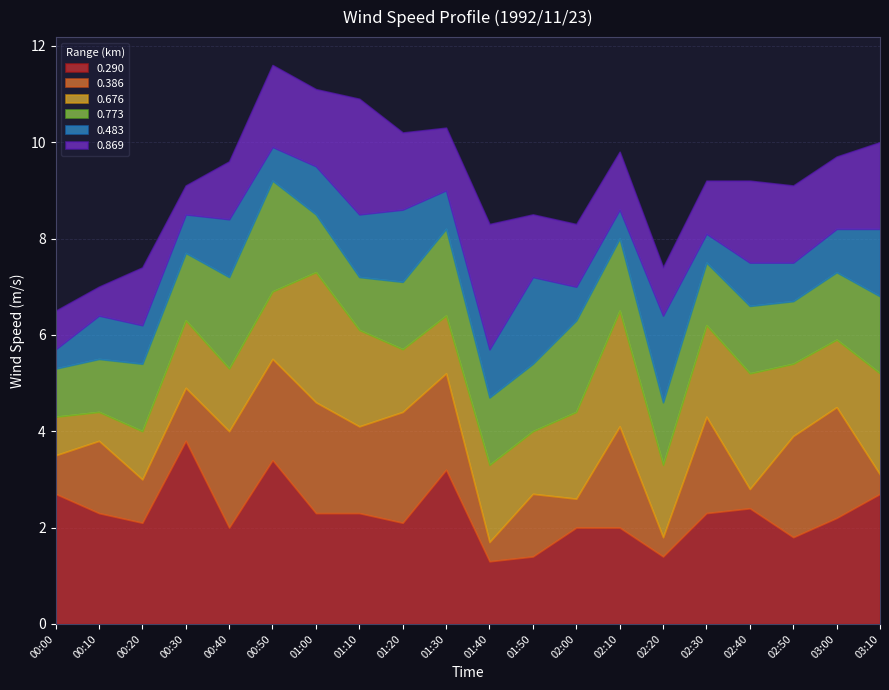

The 0.386 series shows 2.3 at 01:00. True or false?

True